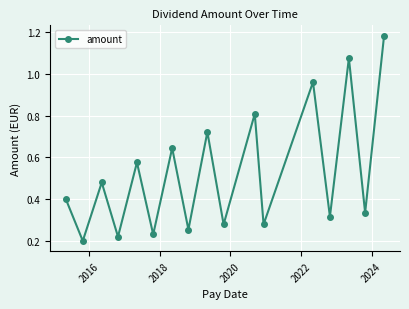

Is this an area chart (filled region under the line)?

No